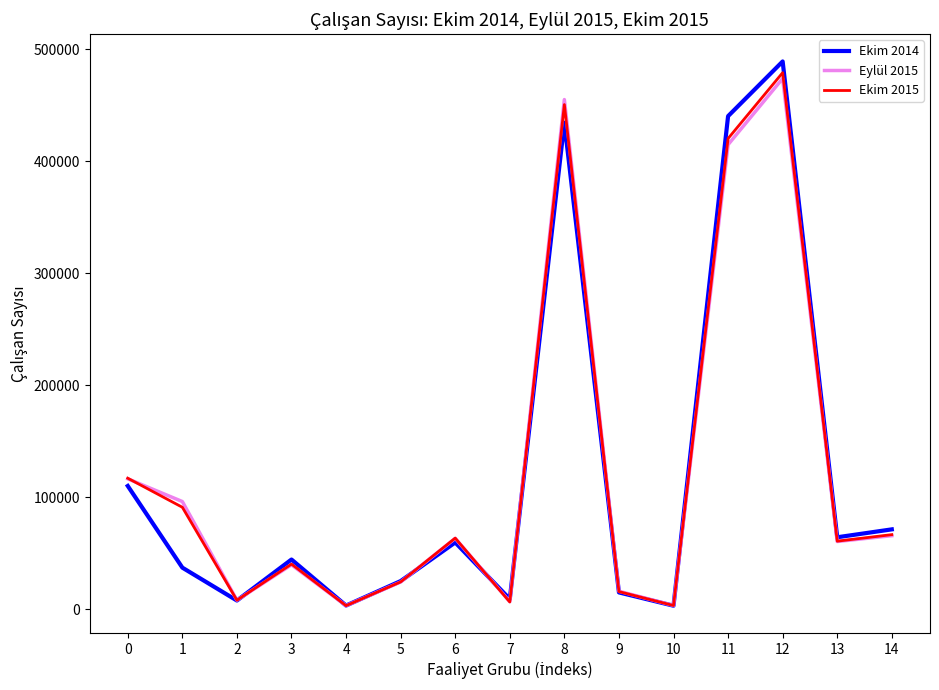

Which category has the highest value in the Ekim 2014 series?

12